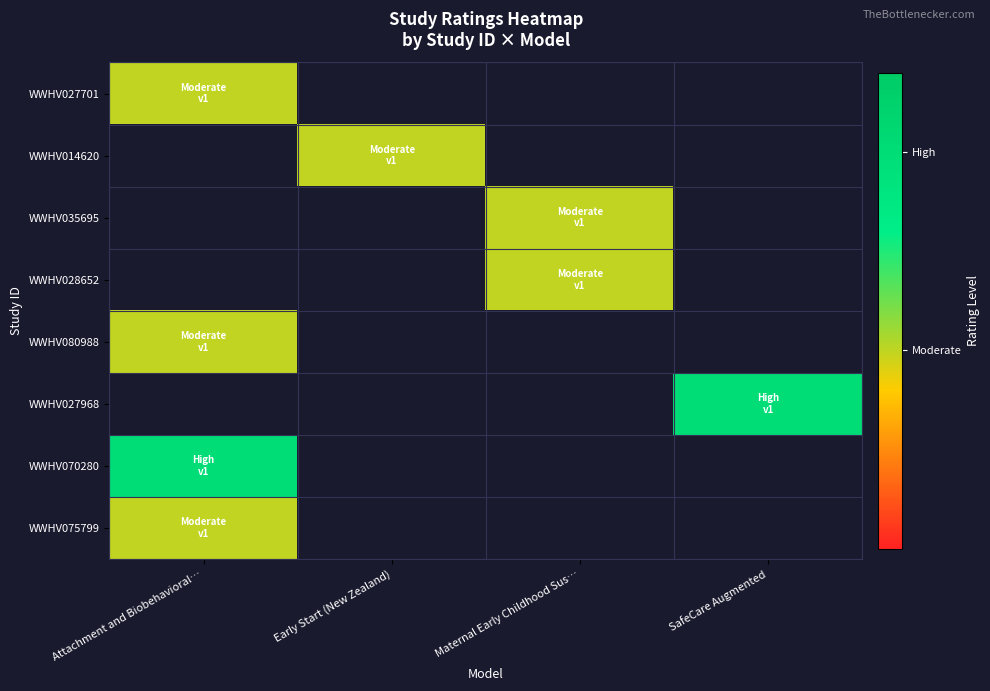

The value of WWHV080988 at Attachment and Biobehavioral… is 0.5. True or false?

True